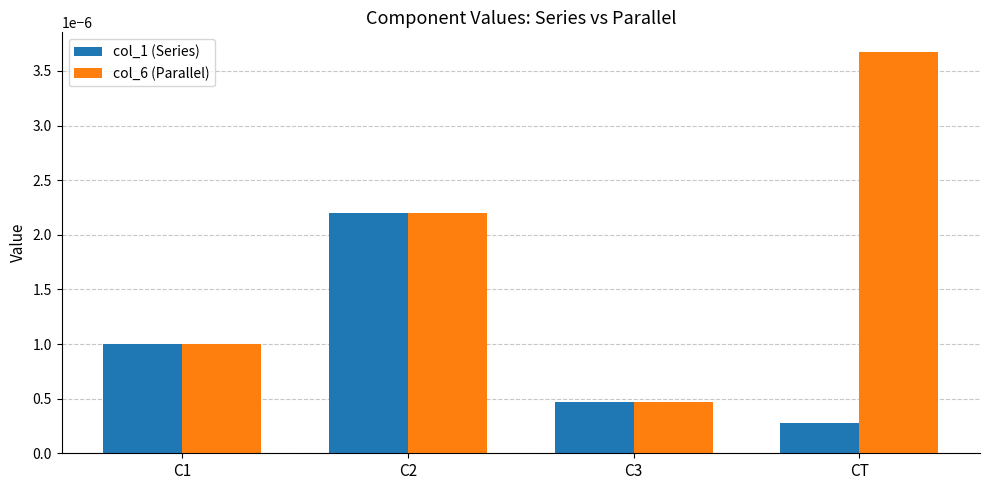

Which category has the lowest value across all series?

CT